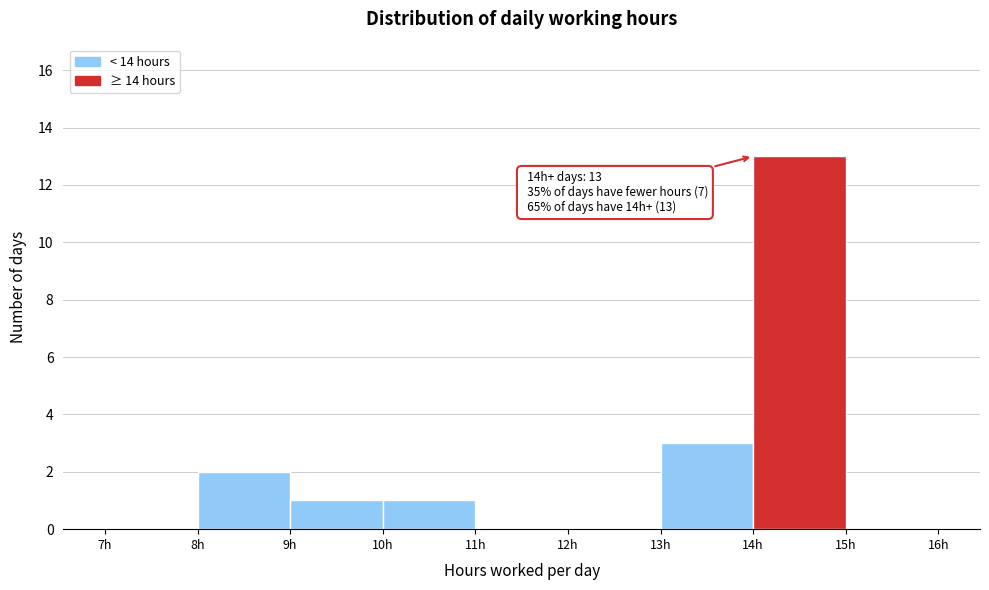

Over which range of the x-axis is the bar tallest?

14 to 15